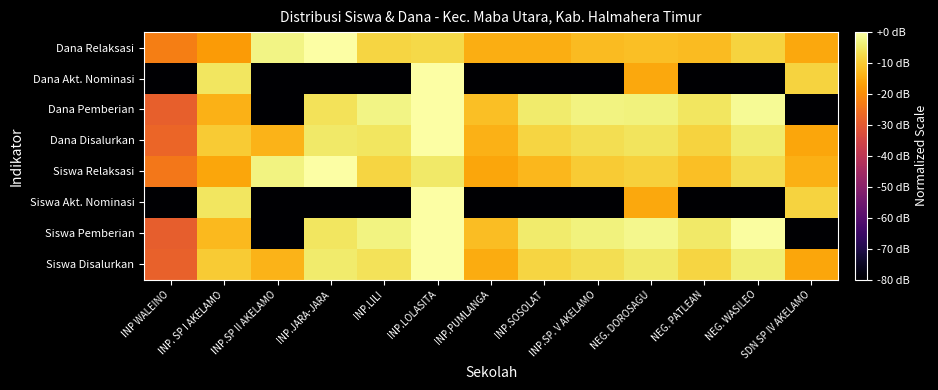

Which series has the largest total across all categories?

Siswa Disalurkan